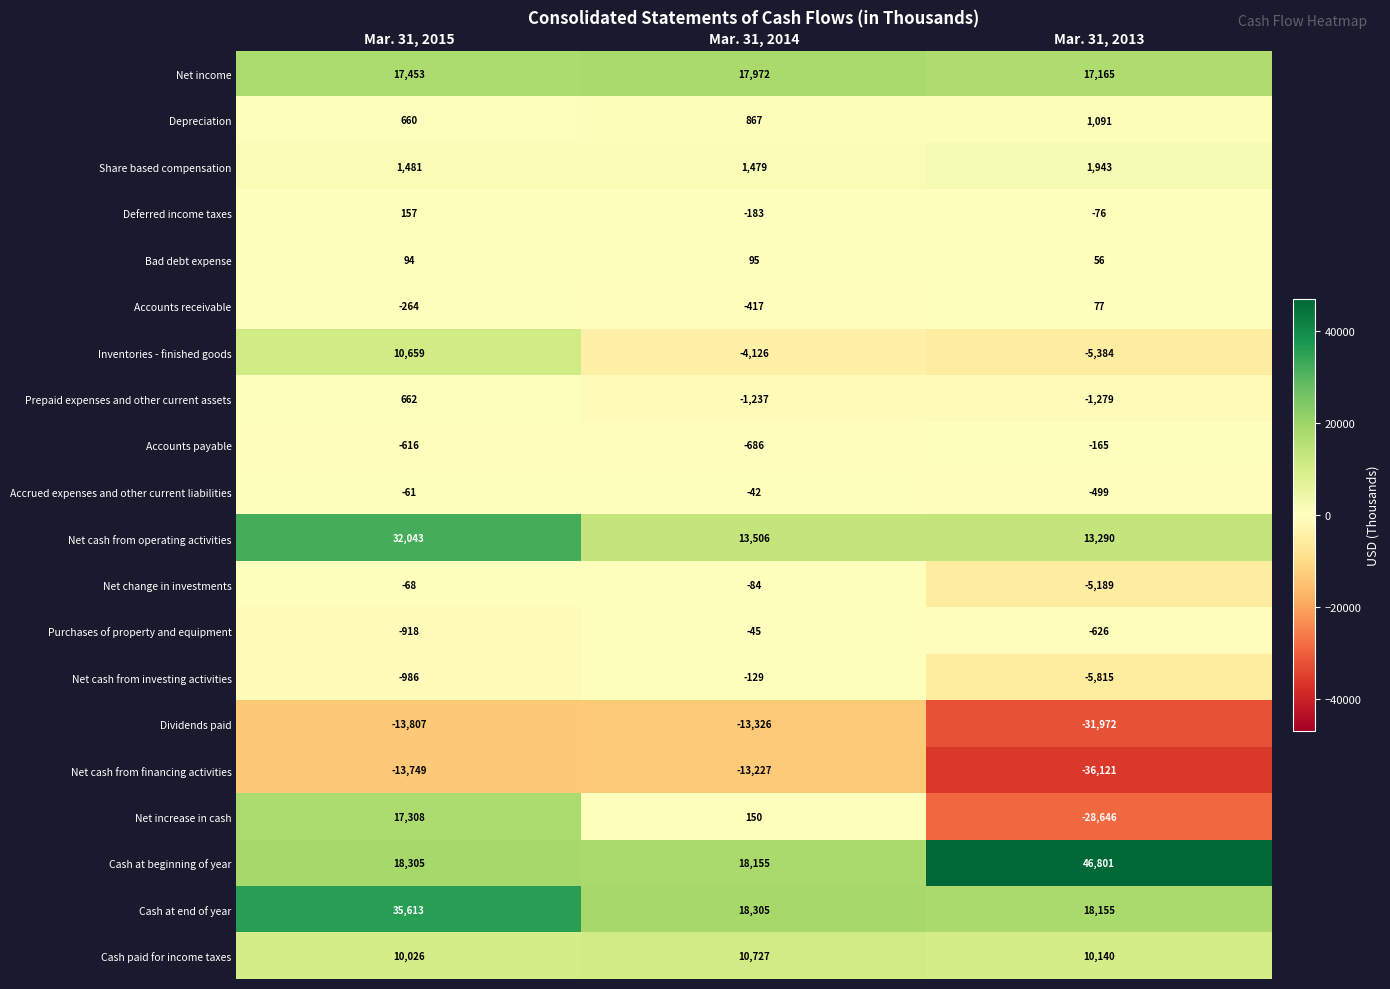

Which series has the largest range (max minus min)?

Net increase in cash